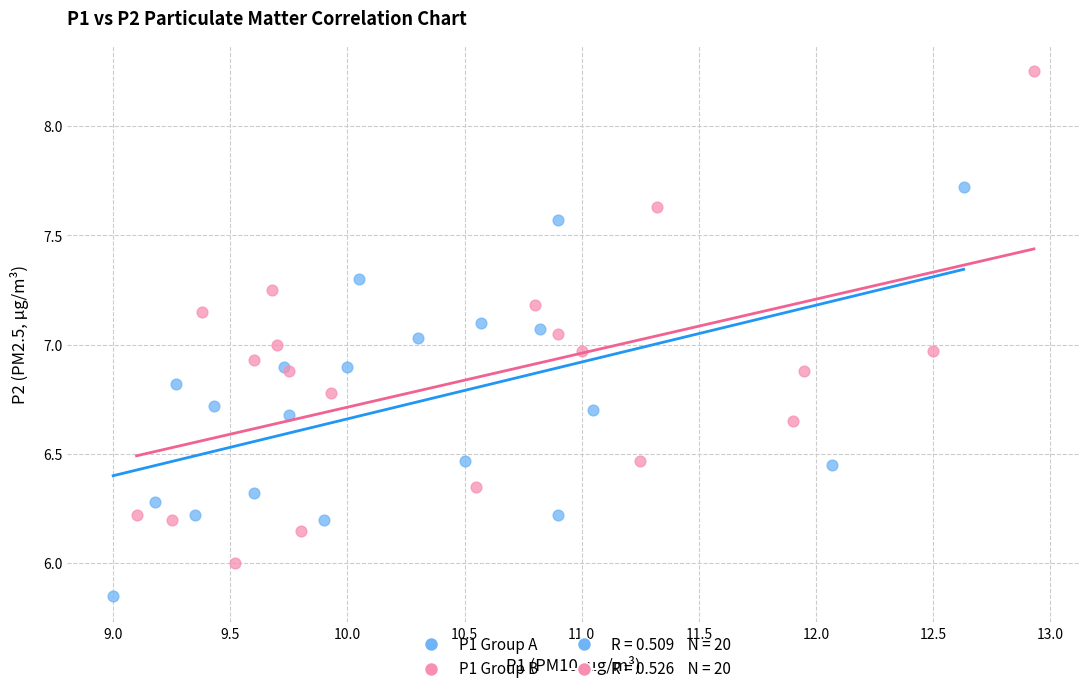

Which series reaches the minimum Y coordinate?

P1 Group A